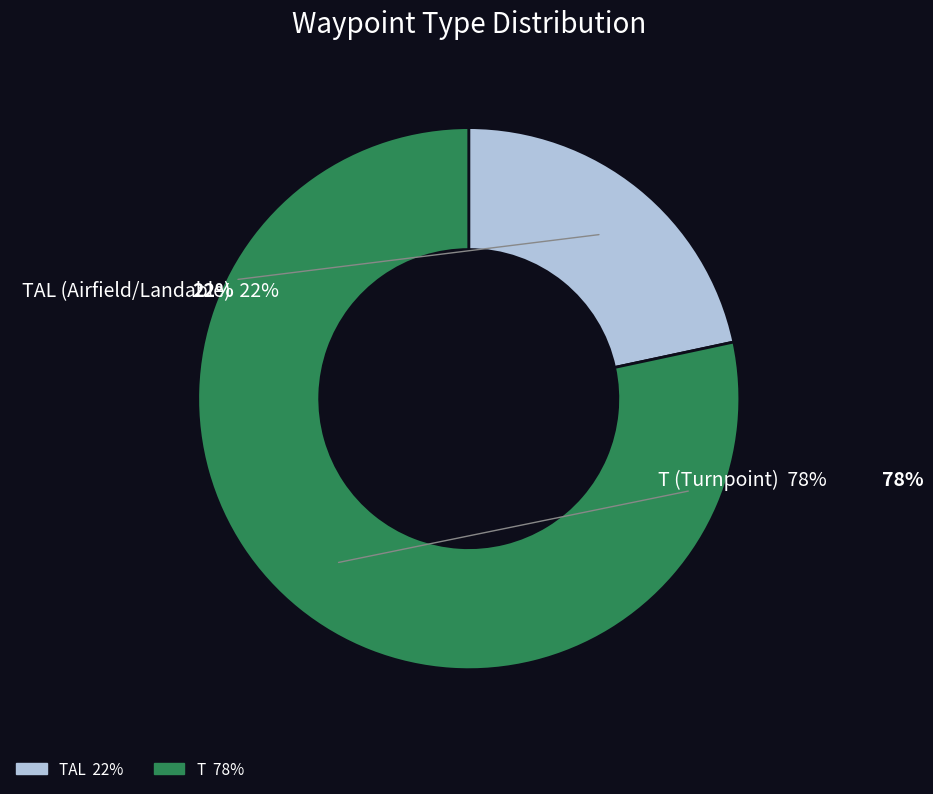

To the nearest percent, what portion does T represent?

78%